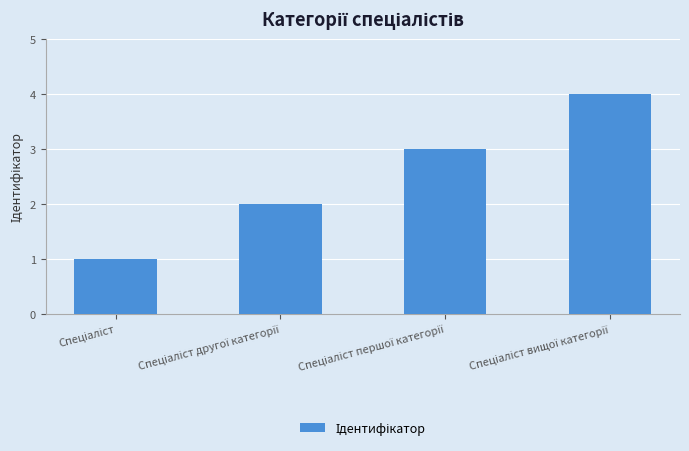

What is the greatest value displayed?

4